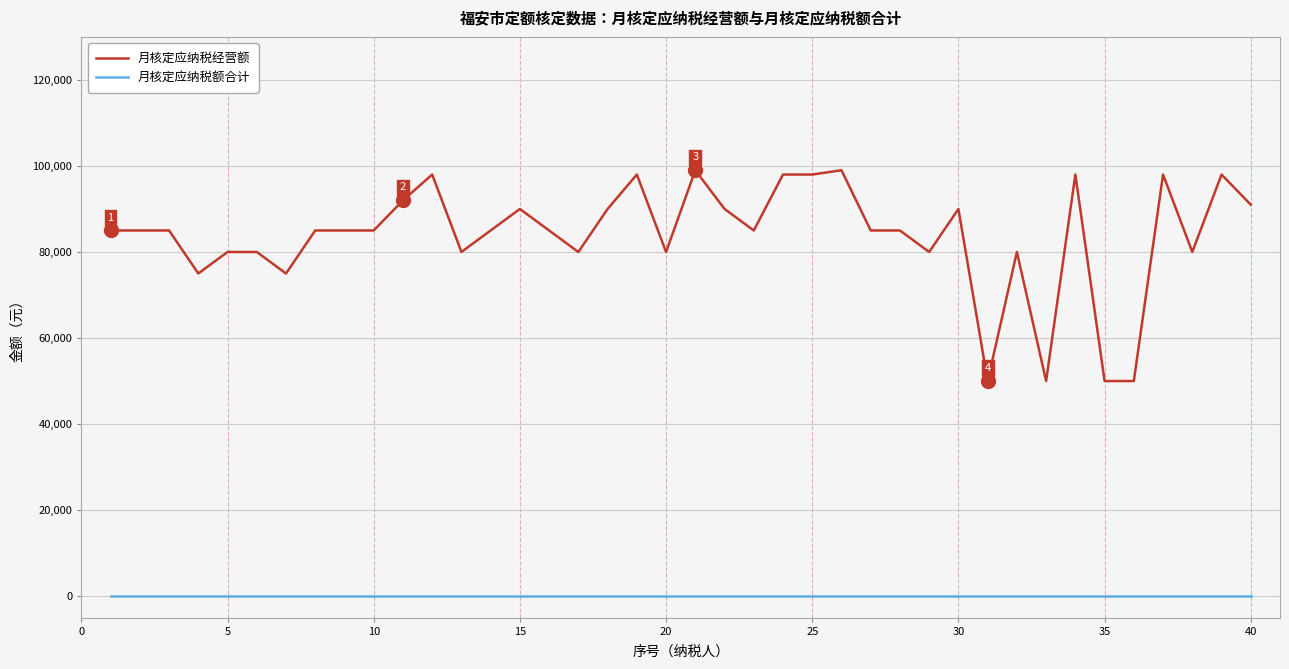

Rank the series by their average value, from lowest to highest.

月核定应纳税额合计, 月核定应纳税经营额